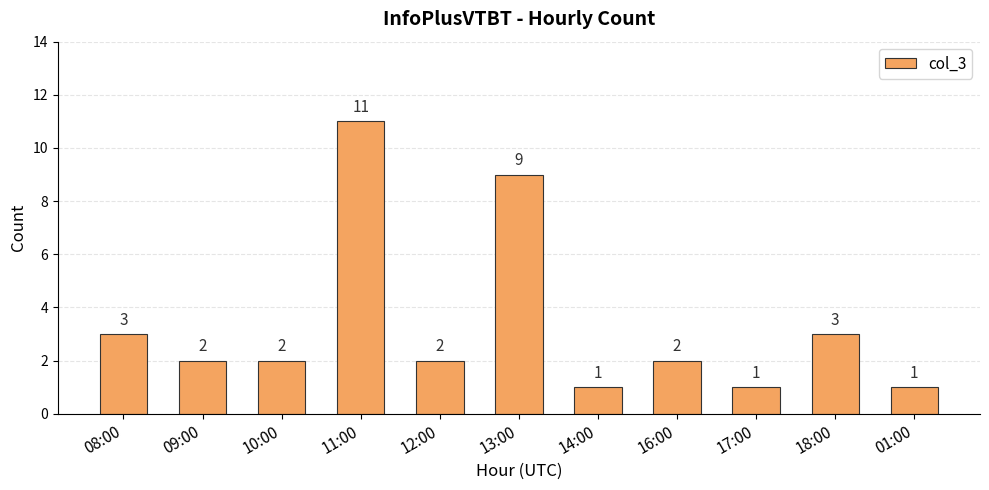

What position from the left is 08:00?

1